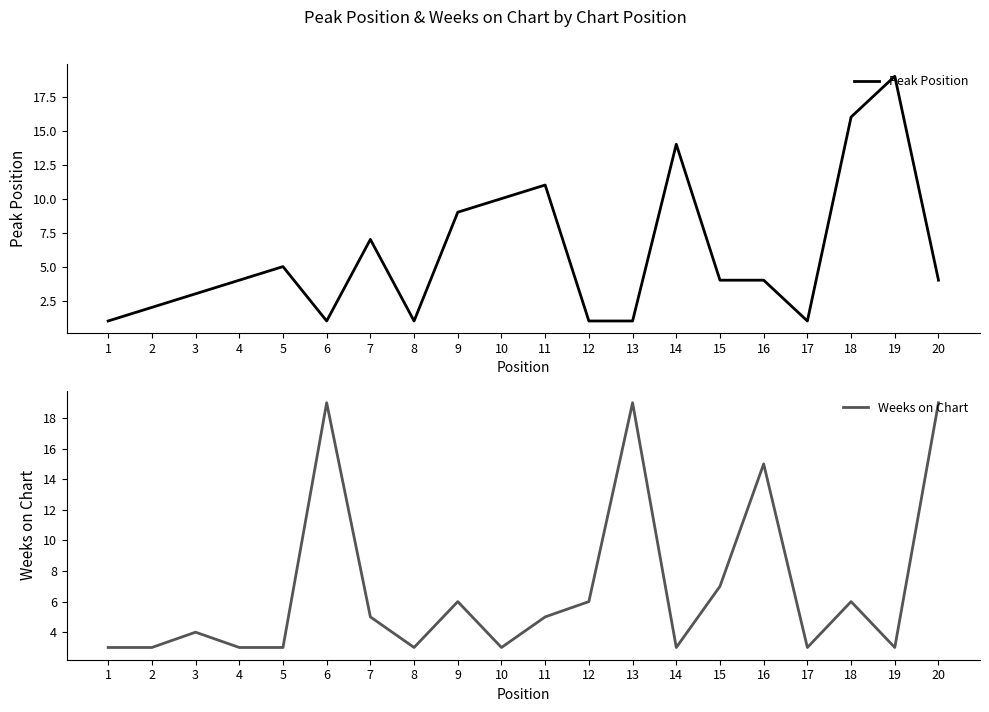

Reading right to left, extract all data points from this chart.

Peak Position: 20=4	19=19	18=16	17=1	16=4	15=4	14=14	13=1	12=1	11=11	10=10	9=9	8=1	7=7	6=1	5=5	4=4	3=3	2=2	1=1
Weeks on Chart: 20=19	19=3	18=6	17=3	16=15	15=7	14=3	13=19	12=6	11=5	10=3	9=6	8=3	7=5	6=19	5=3	4=3	3=4	2=3	1=3